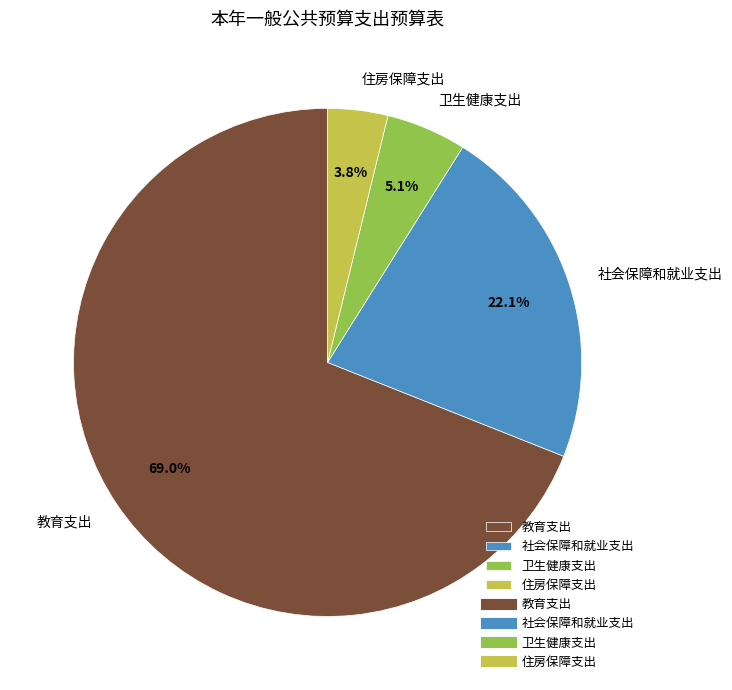

Rank the categories by value from lowest to highest.

住房保障支出, 卫生健康支出, 社会保障和就业支出, 教育支出